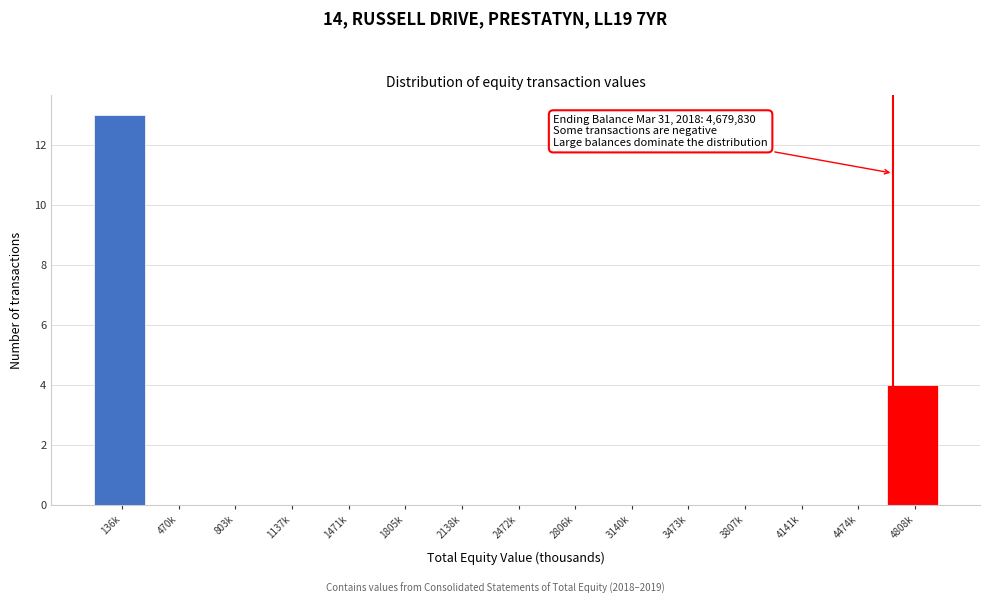

Reading right to left, transcribe all the data shown in this chart.

4808k=4	4474k=0	4141k=0	3807k=0	3473k=0	3140k=0	2806k=0	2472k=0	2138k=0	1805k=0	1471k=0	1137k=0	803k=0	470k=0	136k=13